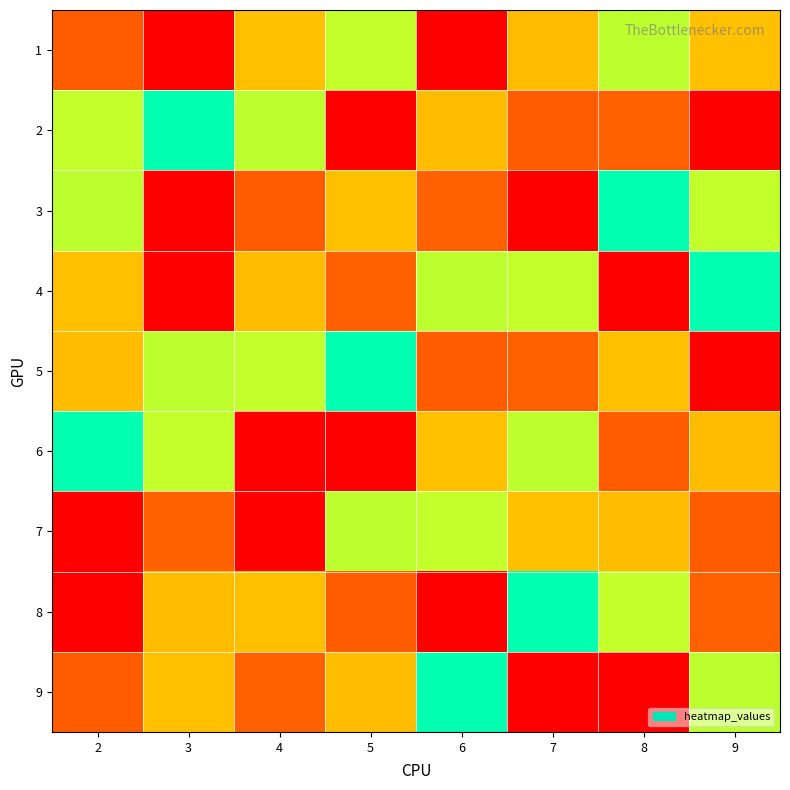

At which category is the sum across all series the highest?

2